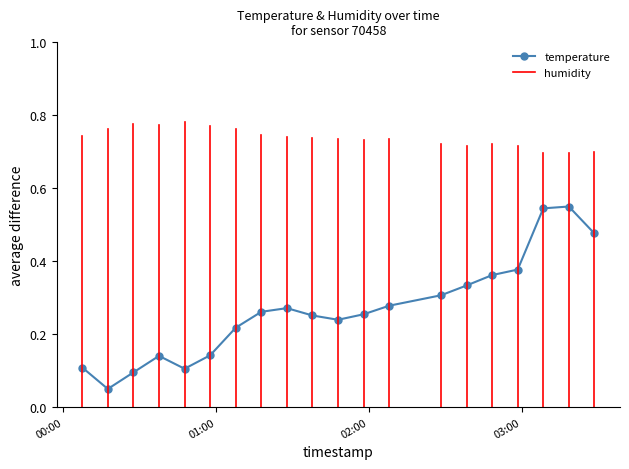

How many values are between 0 and 1?

20